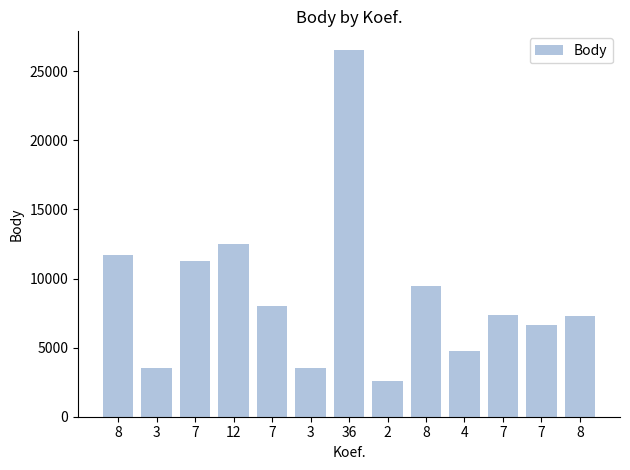

How many values are below 7387?

6